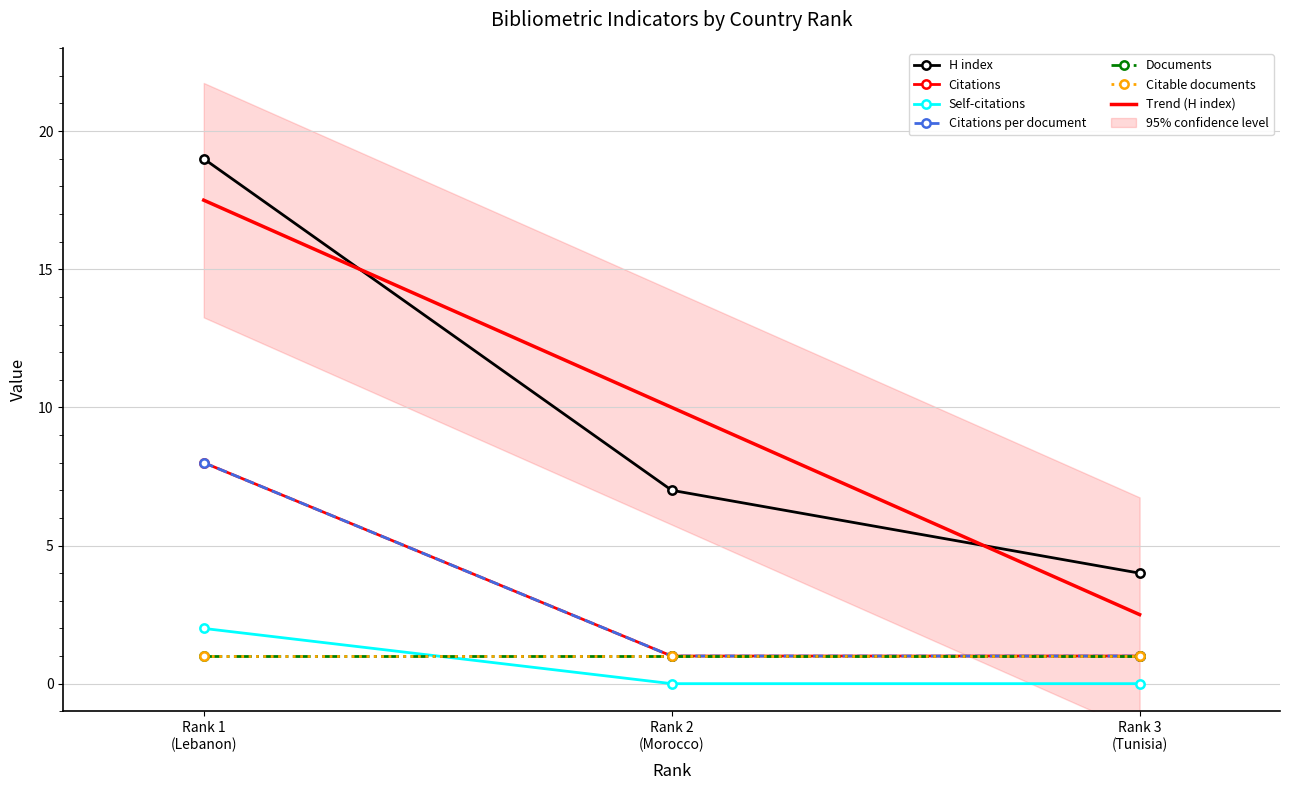

Which series has the largest total across all categories?

H index